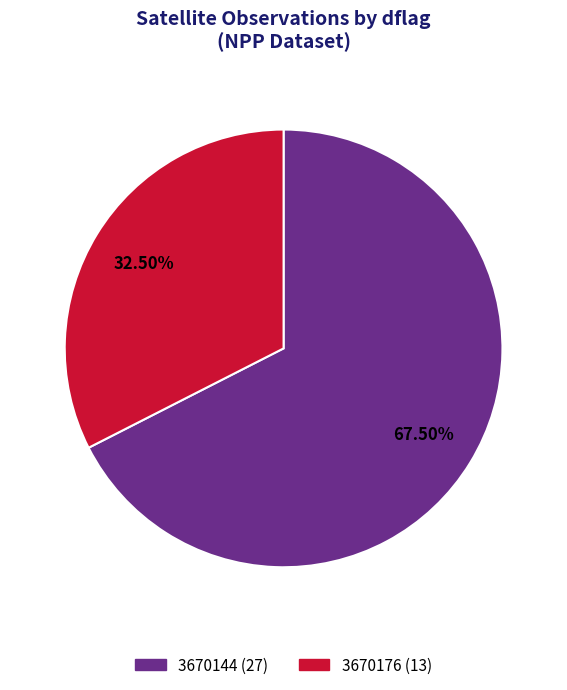

Is the sum of 3670144 and 3670176 greater than half?

Yes